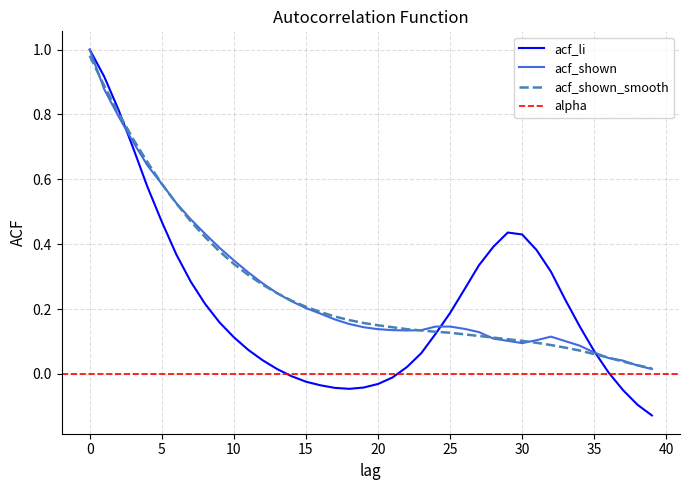

True or false: acf_shown has a value of 0.1 at 25.

False